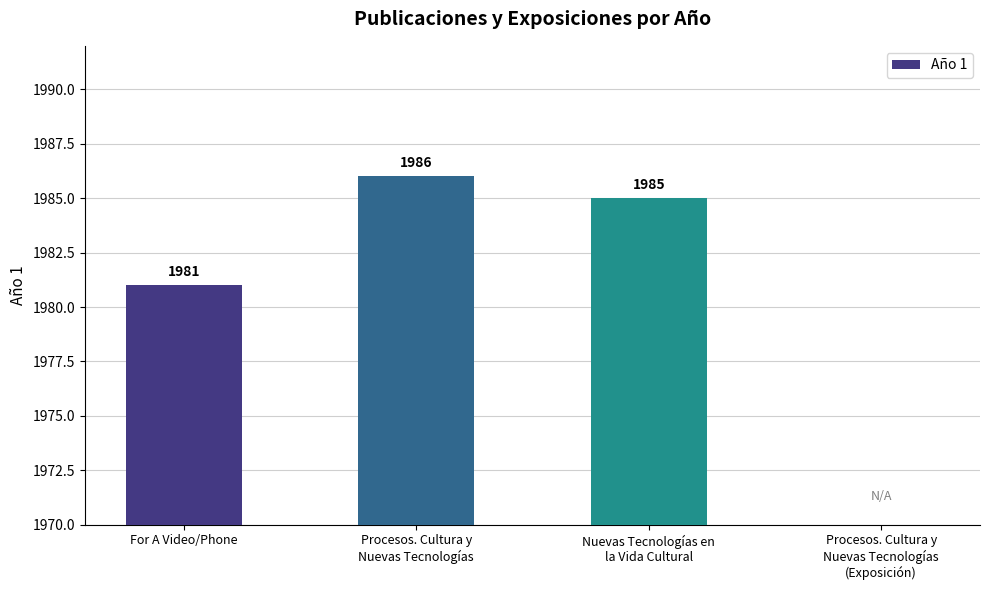

True or false: the data shows 1986 at Procesos. Cultura y
Nuevas Tecnologías.

True